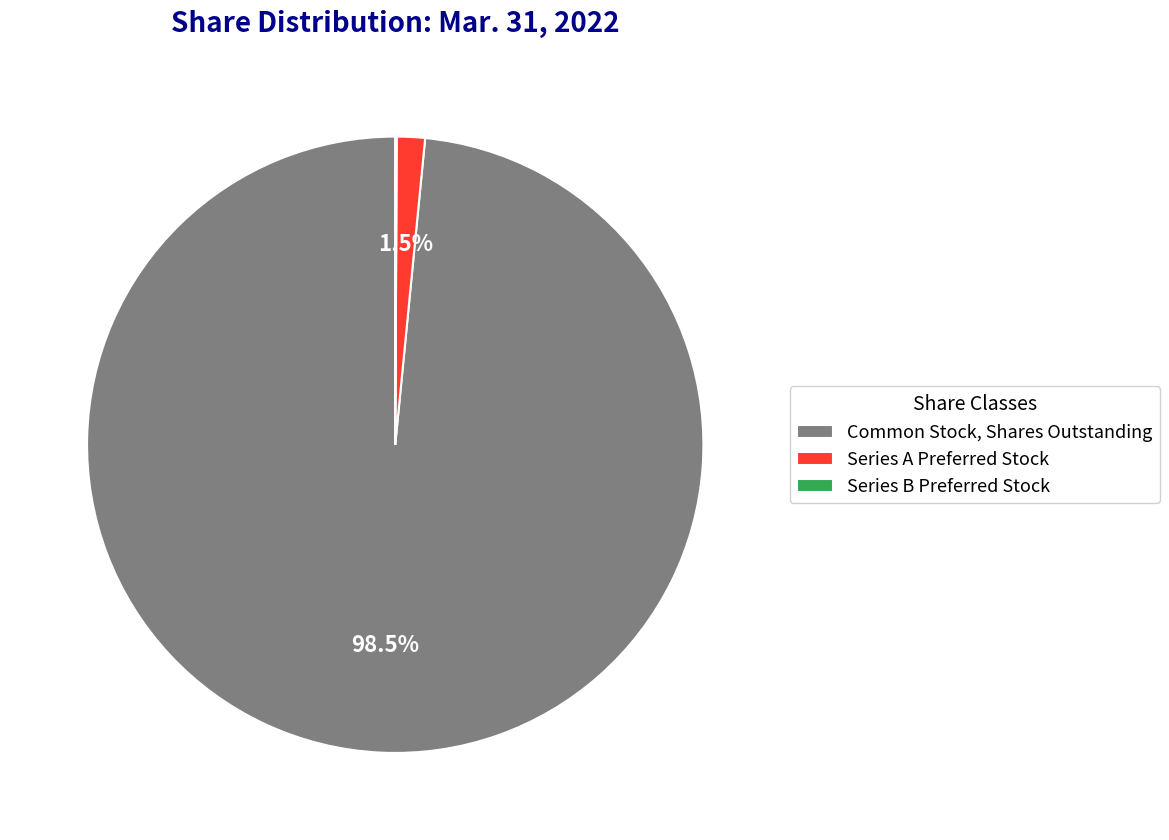

Is there a majority slice in this chart?

Yes